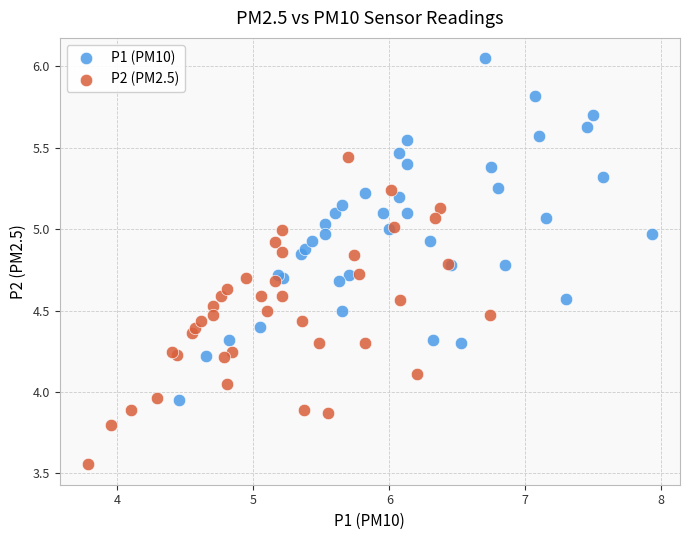

Which series contains the highest Y value?

P1 (PM10)